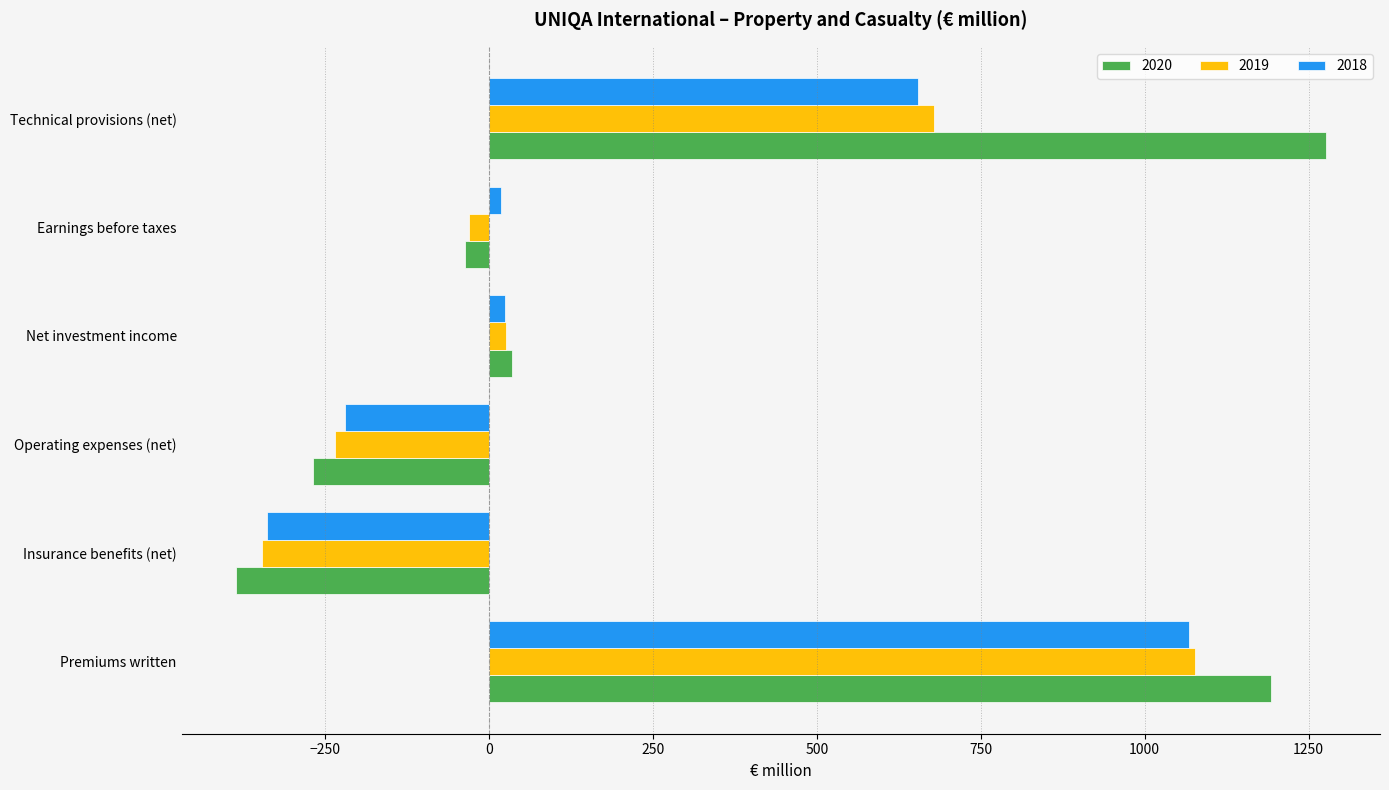

How many values in 2019 are below zero?

3